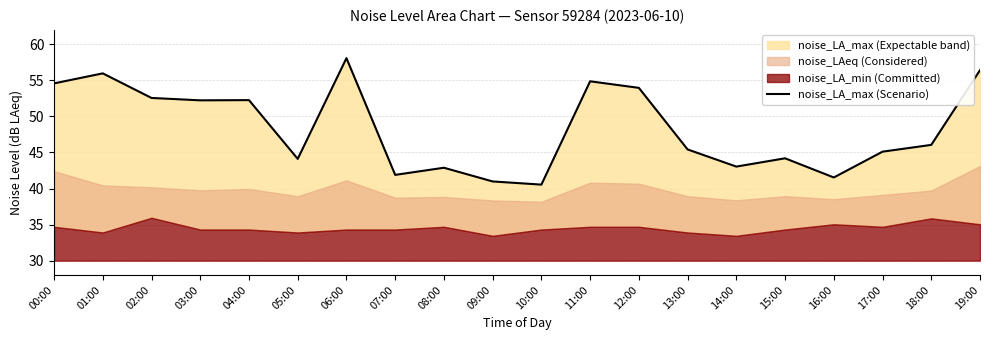

What is the value of the 17th point from the left?

41.5